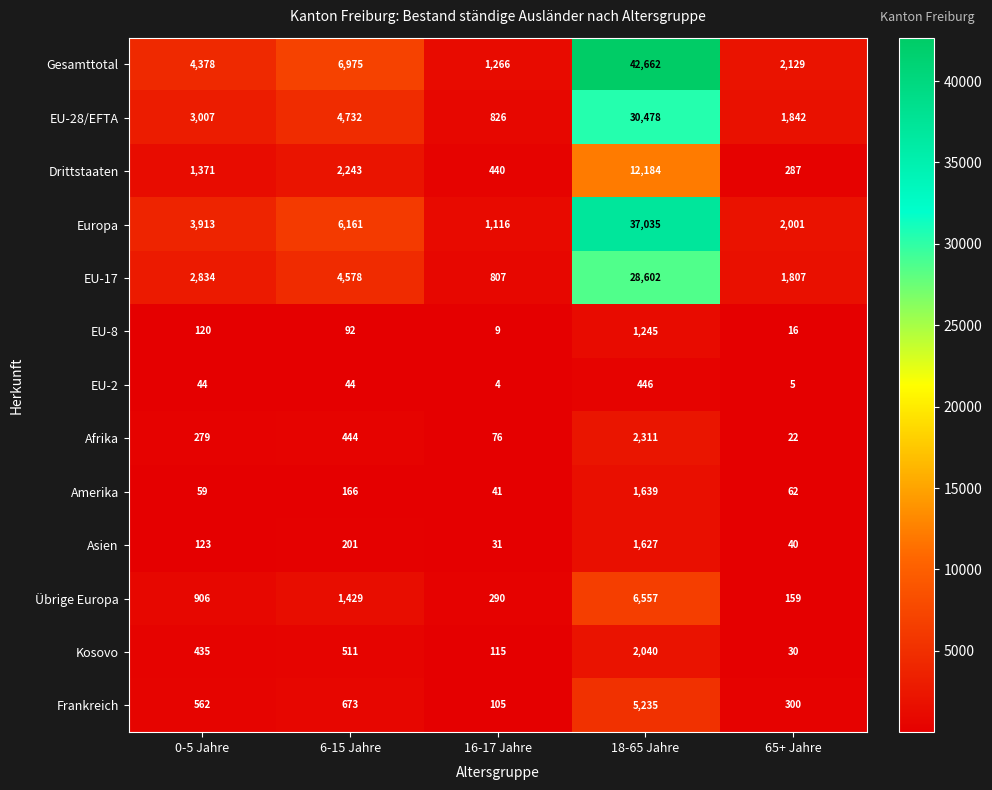

Where is Gesamttotal nearest to the value 21964?

6-15 Jahre